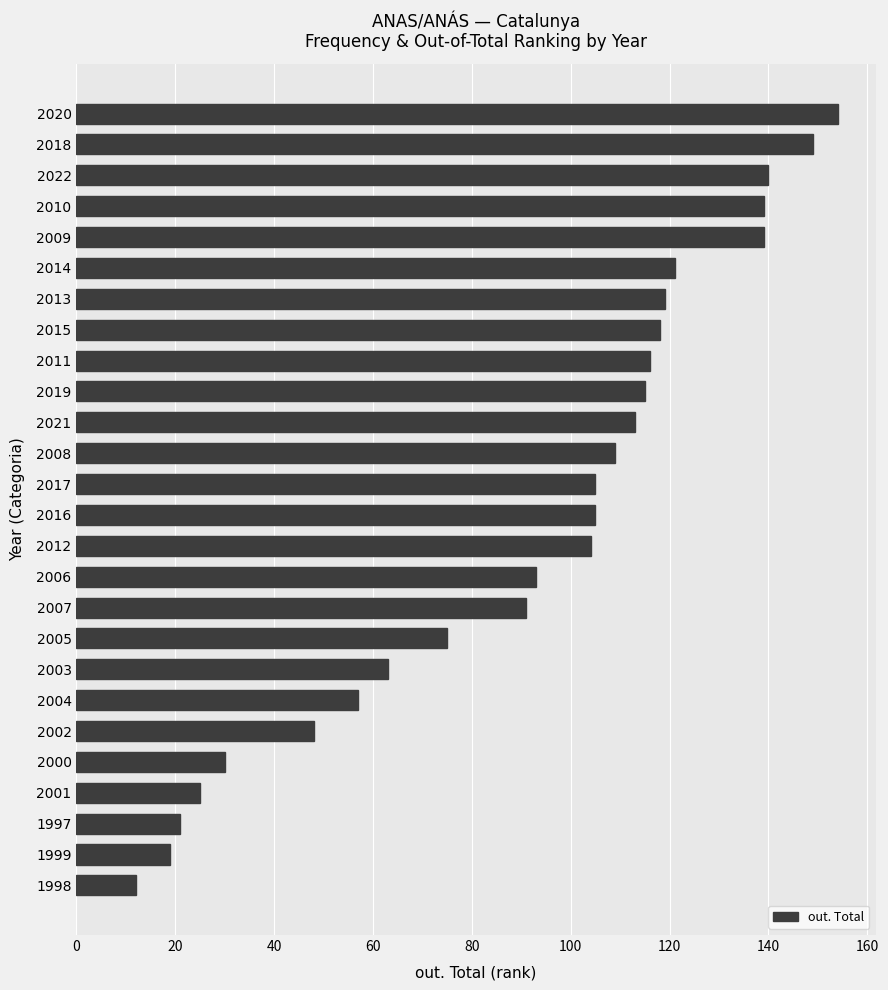

What is the ratio of the value at 2020 to the value at 2016?

1.5